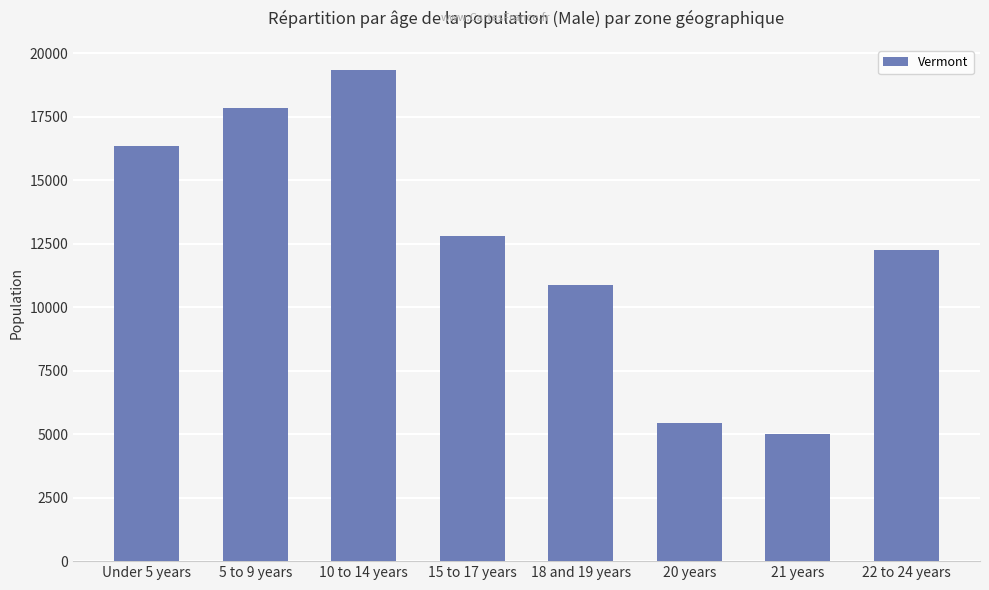

What is the difference between the second highest and minimum values?

12851